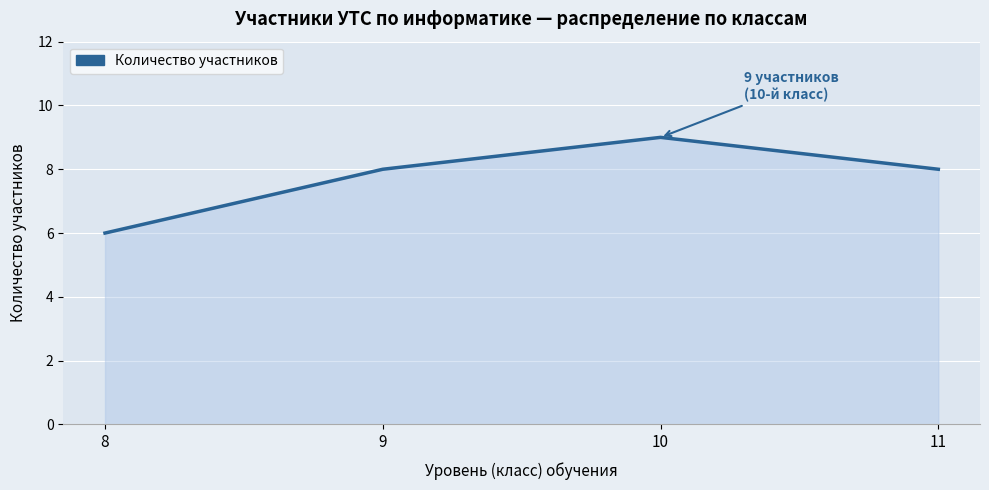

What is the ratio of the value at 8 to the value at 10?

0.7